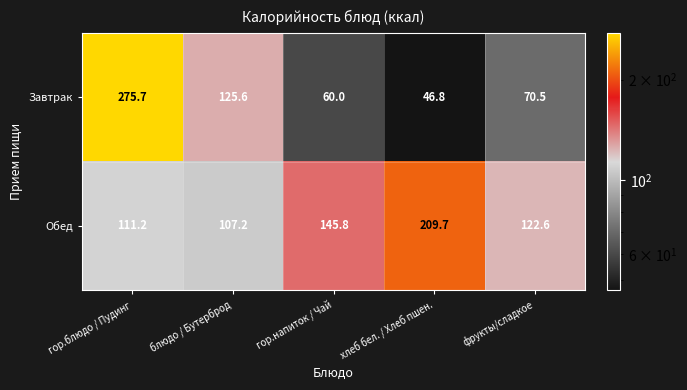

Rank the series at гор.напиток / Чай from highest to lowest value.

Обед, Завтрак